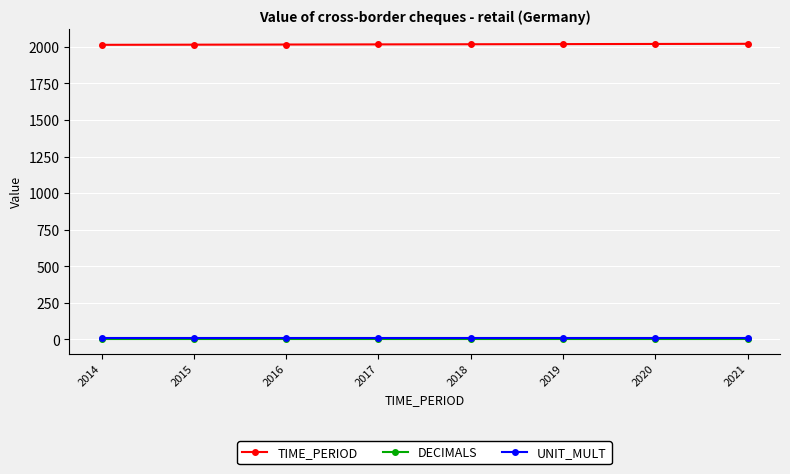

At how many categories does at least one series exceed 139?

8